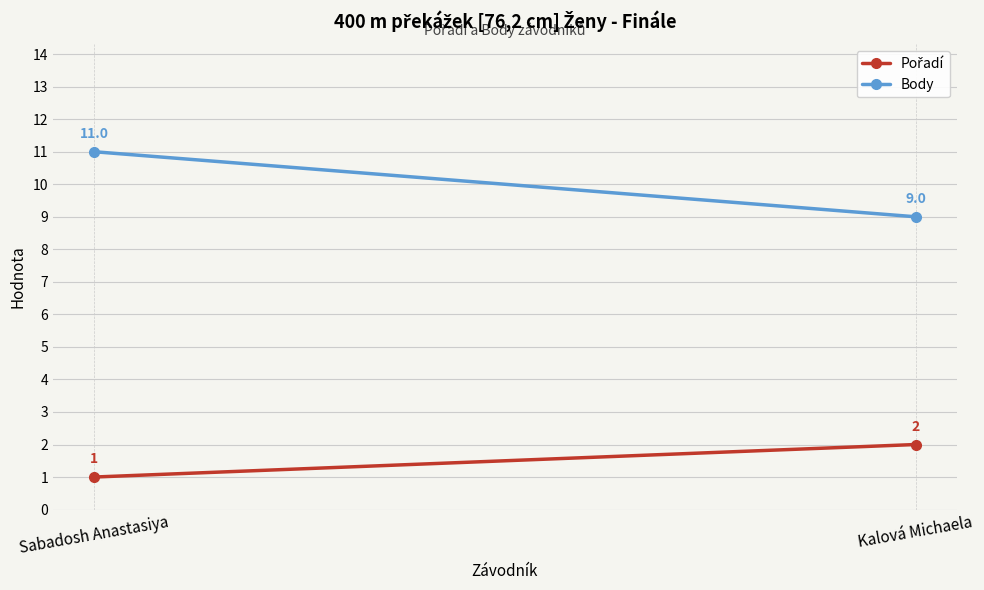

Is the value of Pořadí at Sabadosh Anastasiya greater than the value of Body at Sabadosh Anastasiya?

No